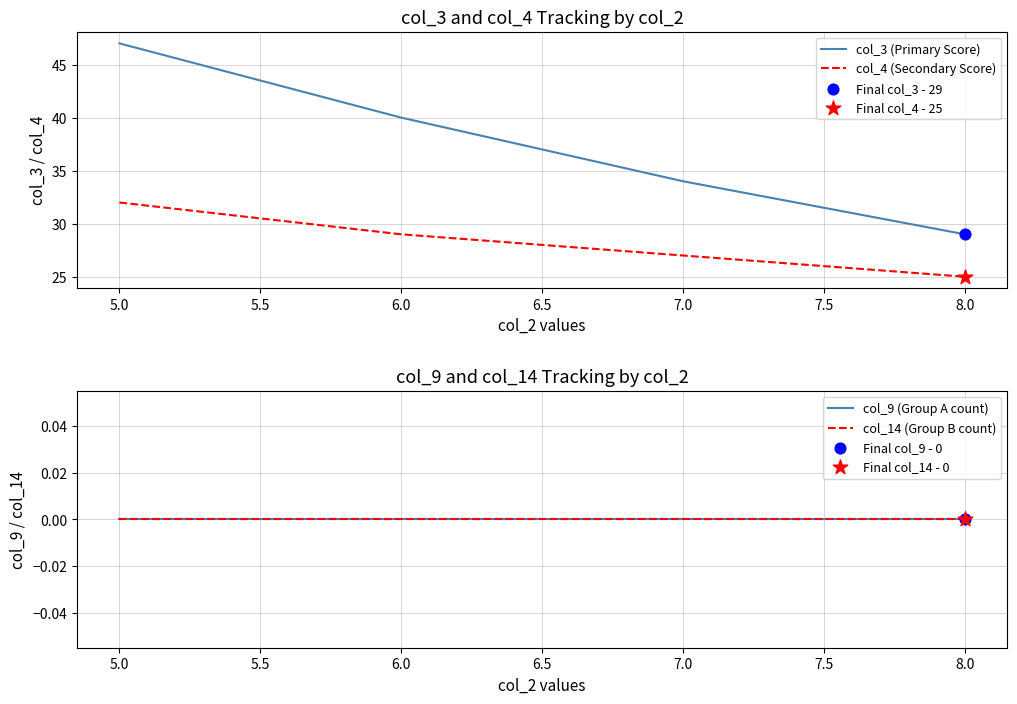

What are all the series names shown in the legend?

col_3 (Primary Score), col_4 (Secondary Score), col_9 (Group A count), col_14 (Group B count)